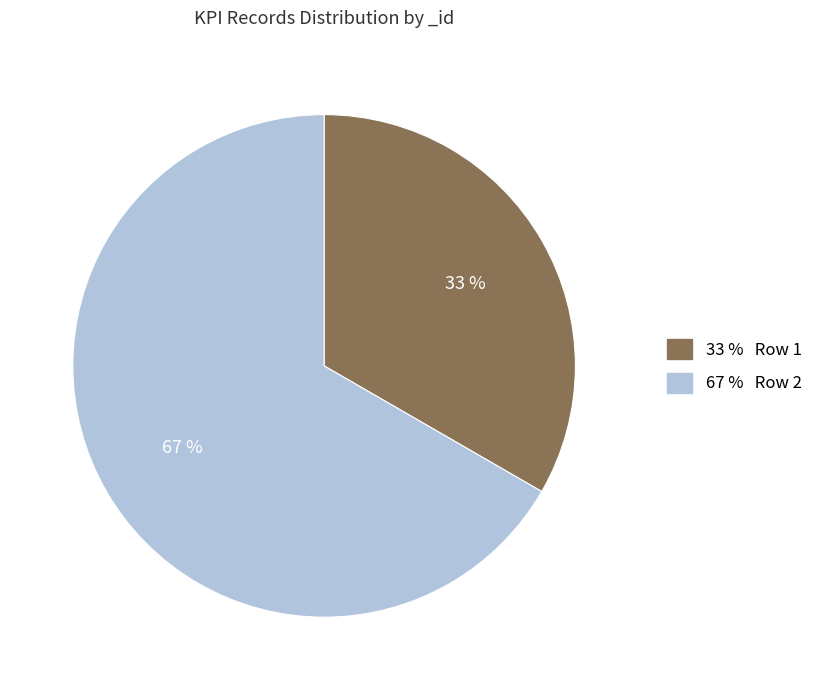

Does any single category account for the majority?

Yes